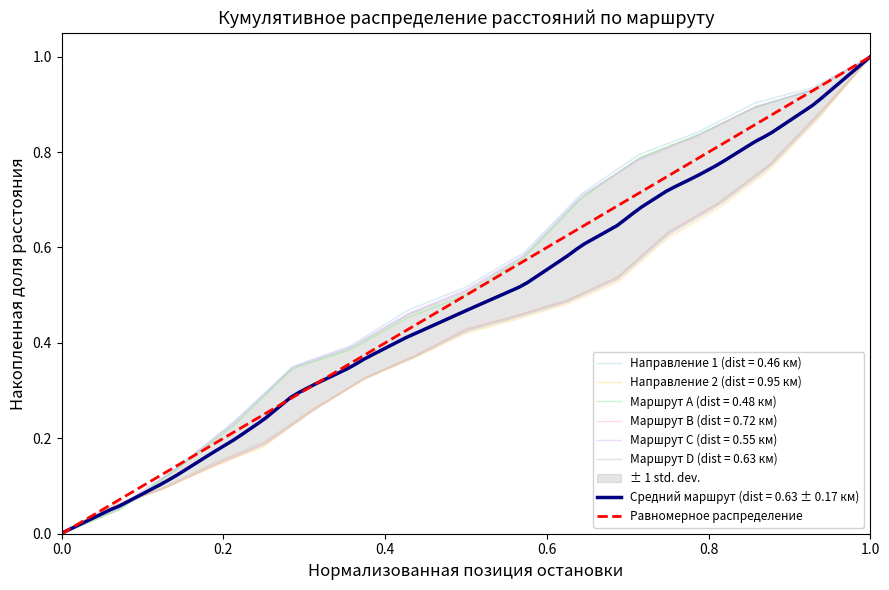

At which label does Направление 1 (dist = 0.46 км) reach its peak?

1.0